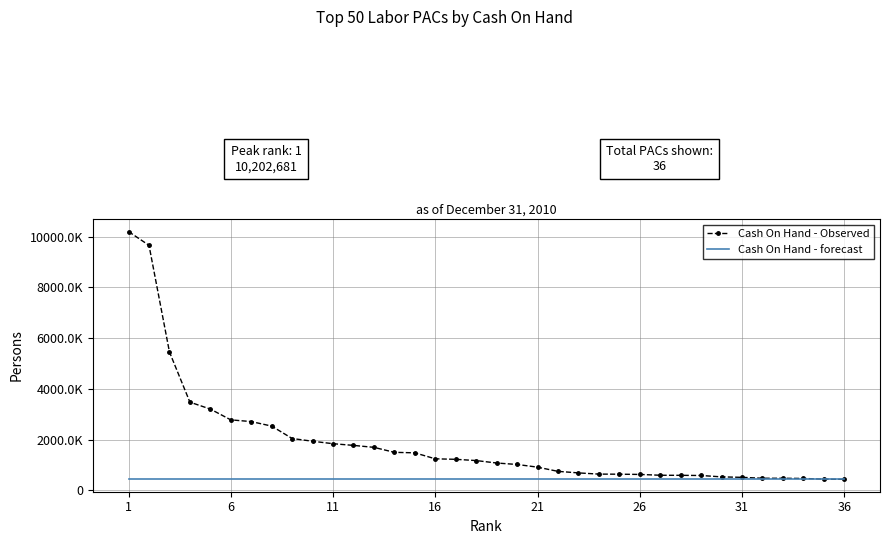

What are all the series names shown in the legend?

Cash On Hand - Observed, Cash On Hand - forecast